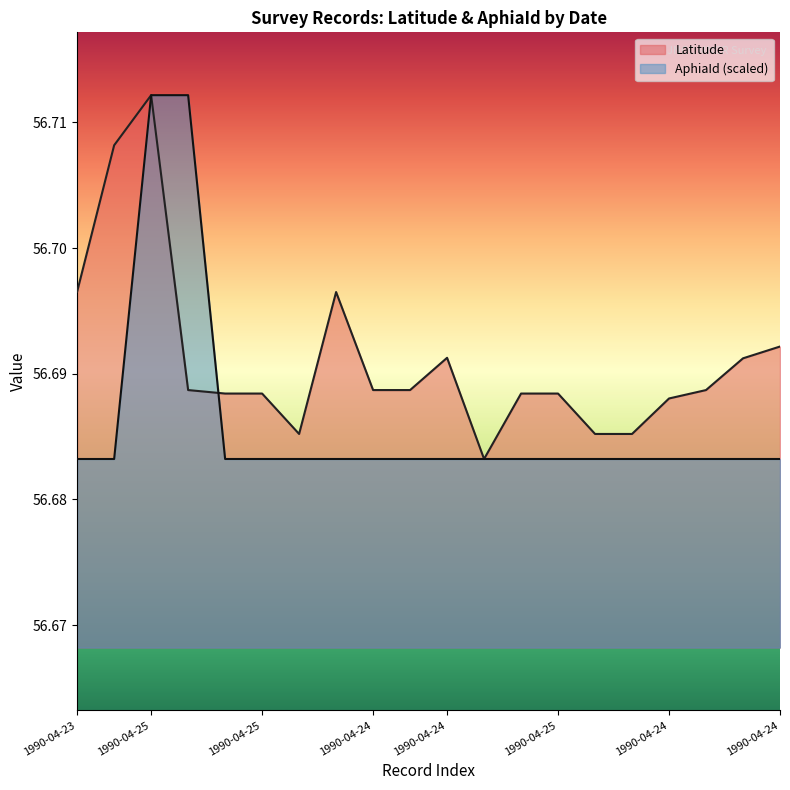

How many times do Latitude and AphiaId_norm cross each other?

1